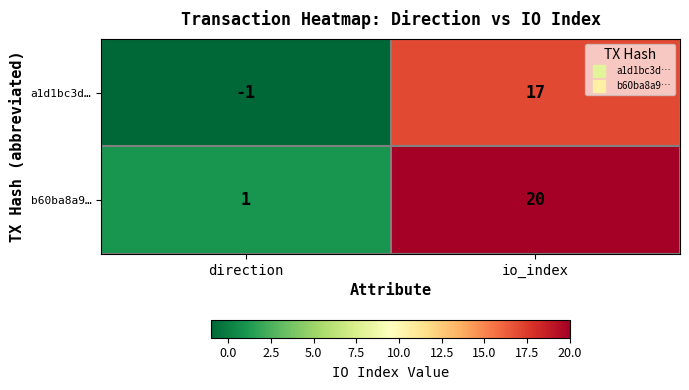

What is the sum of the a1d1bc3d… values at io_index and direction?

16